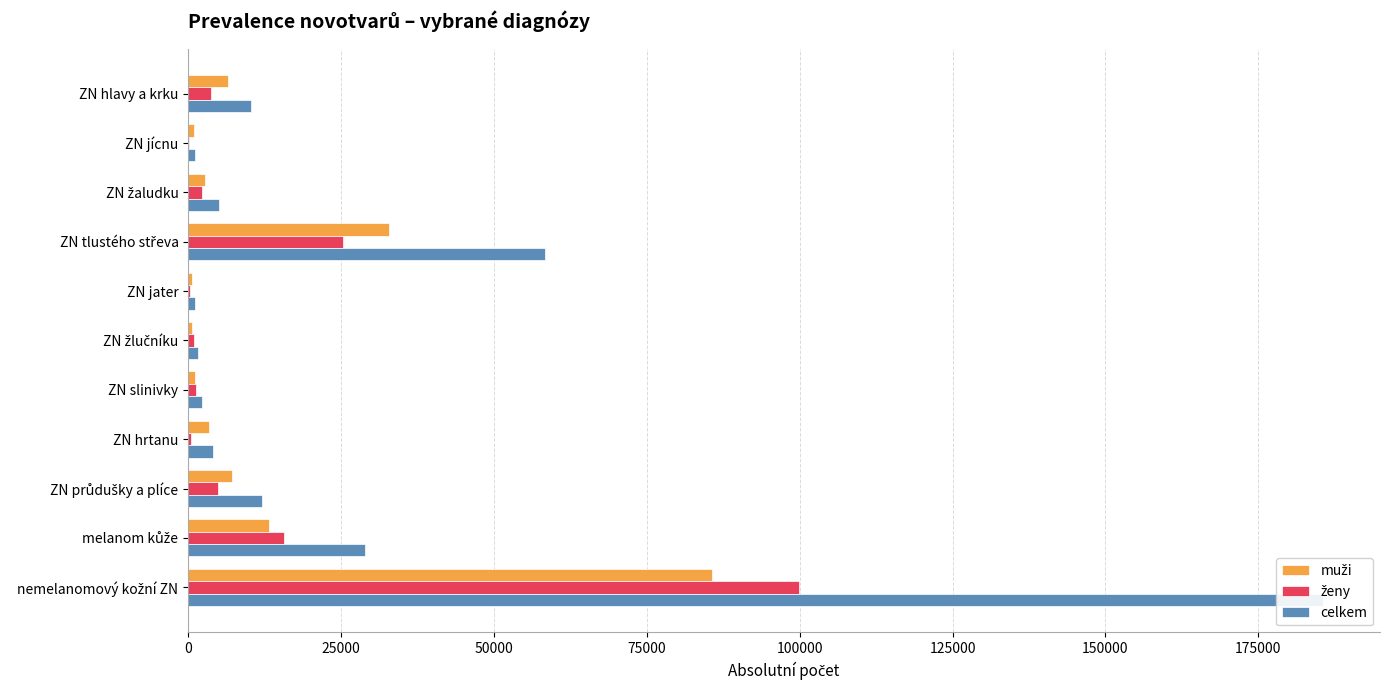

At which label does muži reach its peak?

nemelanomový kožní ZN